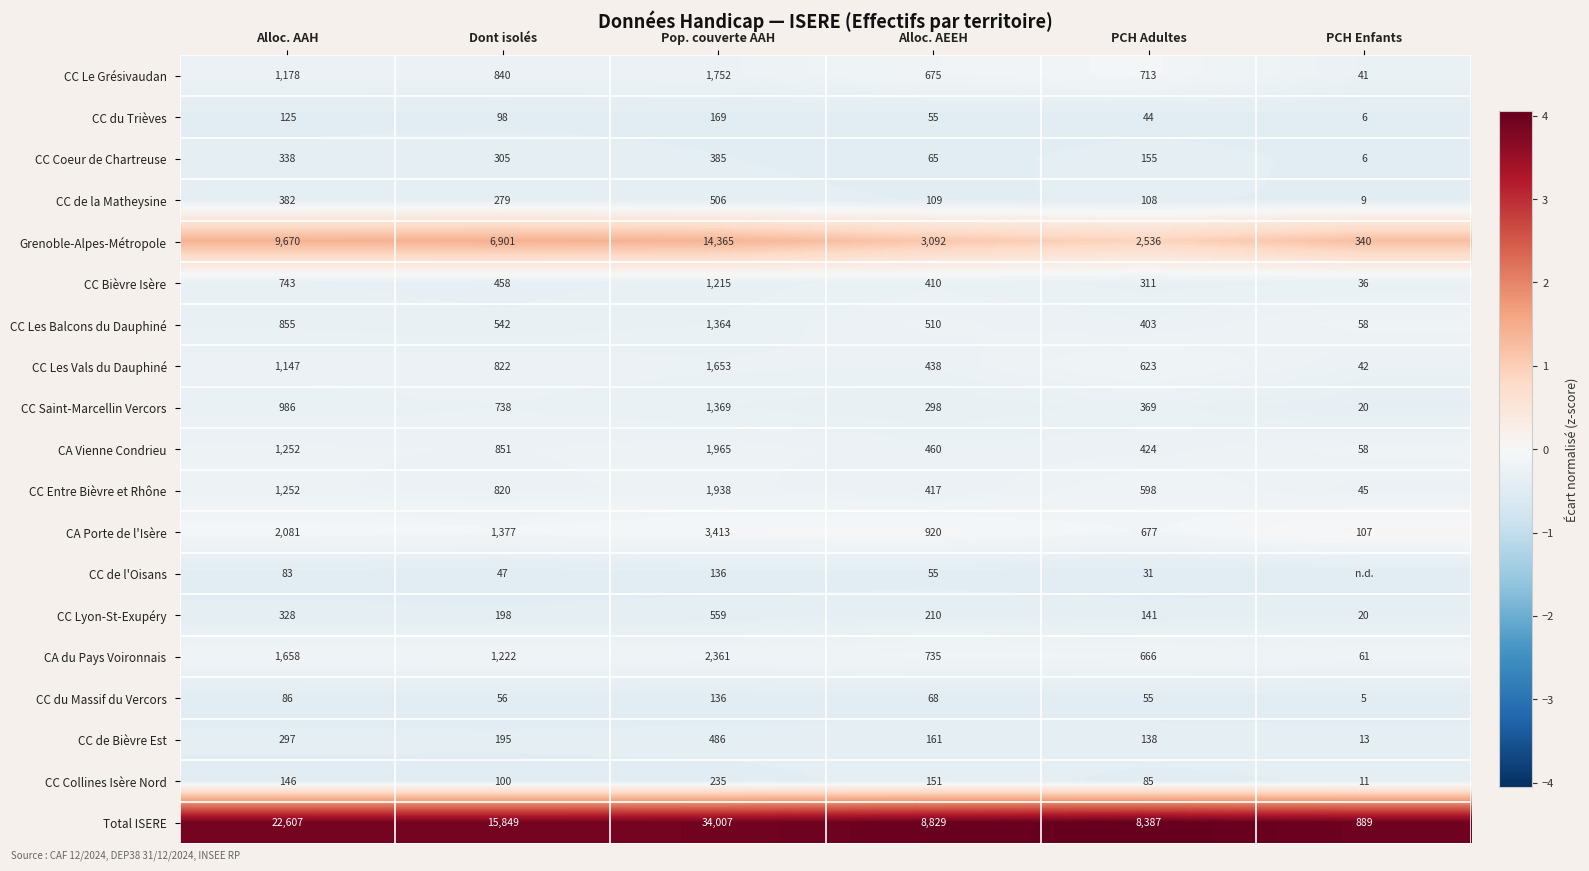

Rank the series at Dont isolés from lowest to highest value.

CC de l'Oisans, CC du Massif du Vercors, CC du Trièves, CC Collines Isère Nord, CC de Bièvre Est, CC Lyon-St-Exupéry, CC de la Matheysine, CC Coeur de Chartreuse, CC Bièvre Isère, CC Les Balcons du Dauphiné, CC Saint-Marcellin Vercors, CC Entre Bièvre et Rhône, CC Les Vals du Dauphiné, CC Le Grésivaudan, CA Vienne Condrieu, CA du Pays Voironnais, CA Porte de l'Isère, Grenoble-Alpes-Métropole, Total ISERE